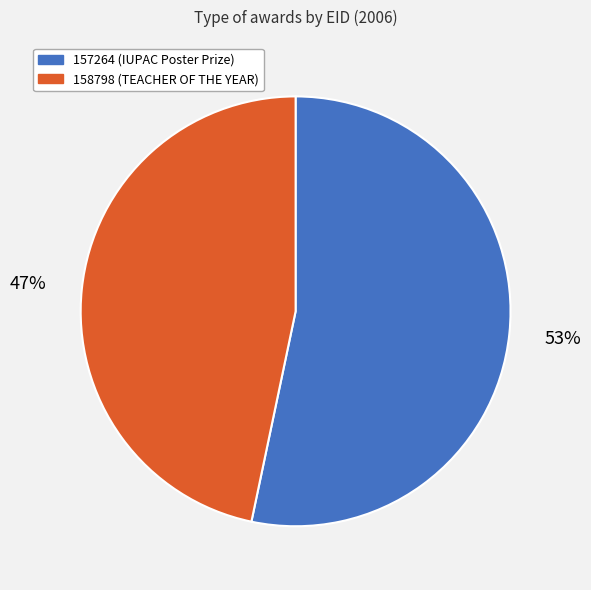

Is it true that 158798 is 47% of the pie?

True